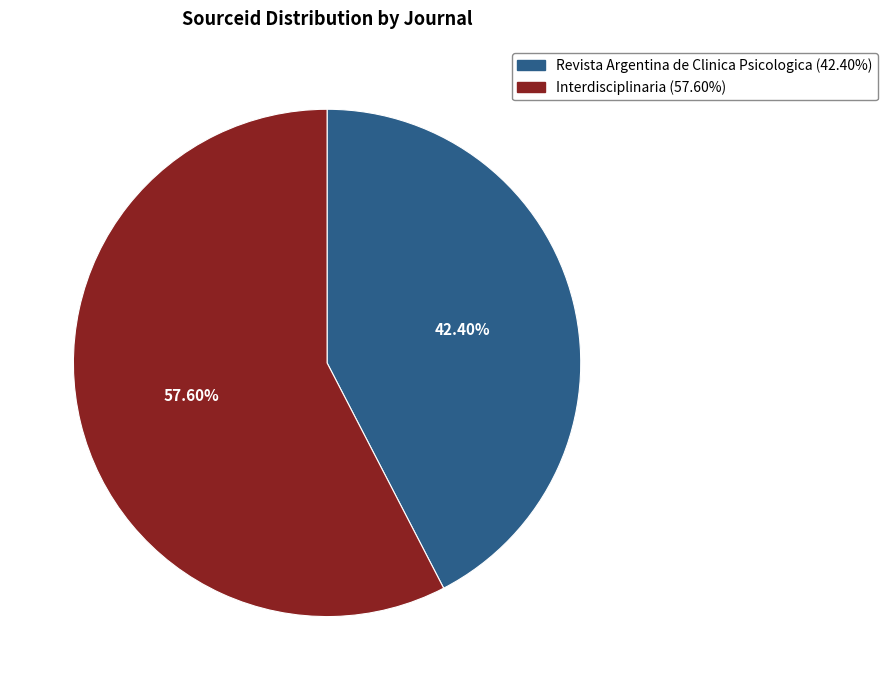

To the nearest percent, what is the difference between the largest and smallest slice percentages?

15%